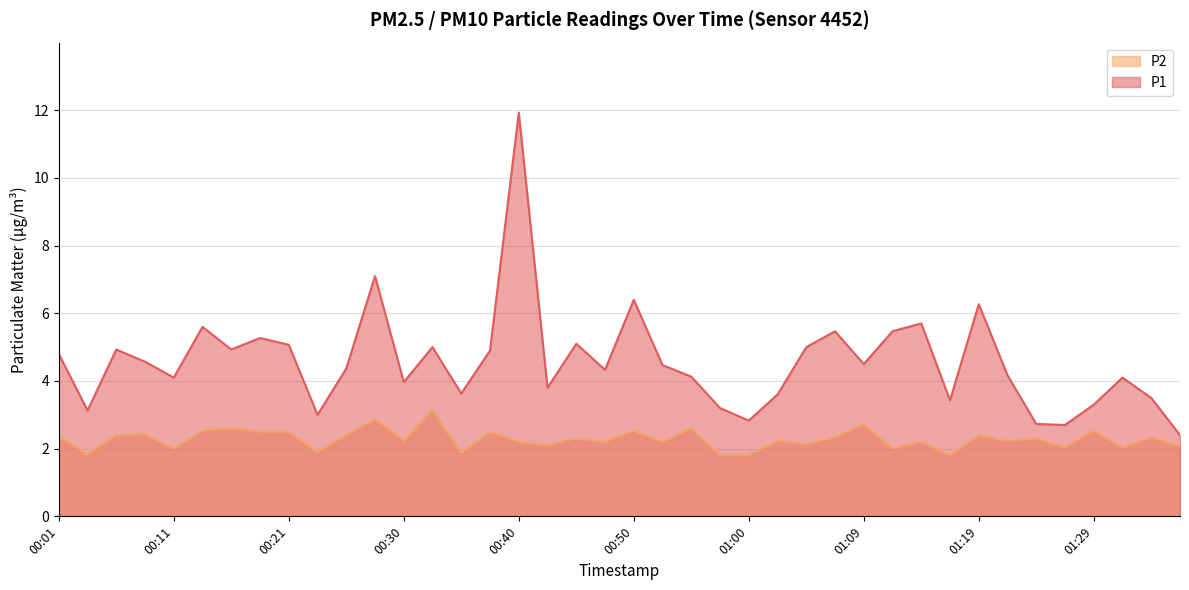

How many values in the P1 series exceed 4?

26